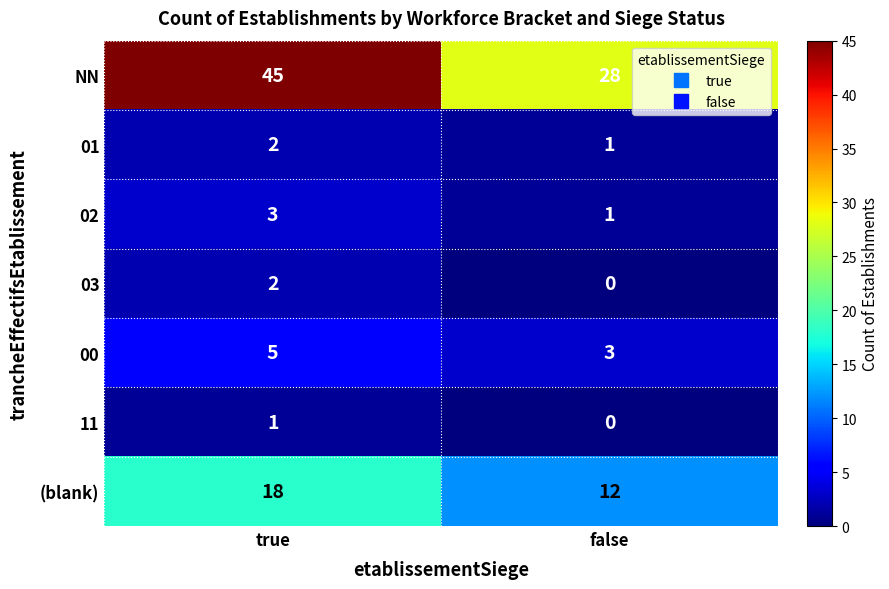

True or false: 00 has a value of 2 at true.

False